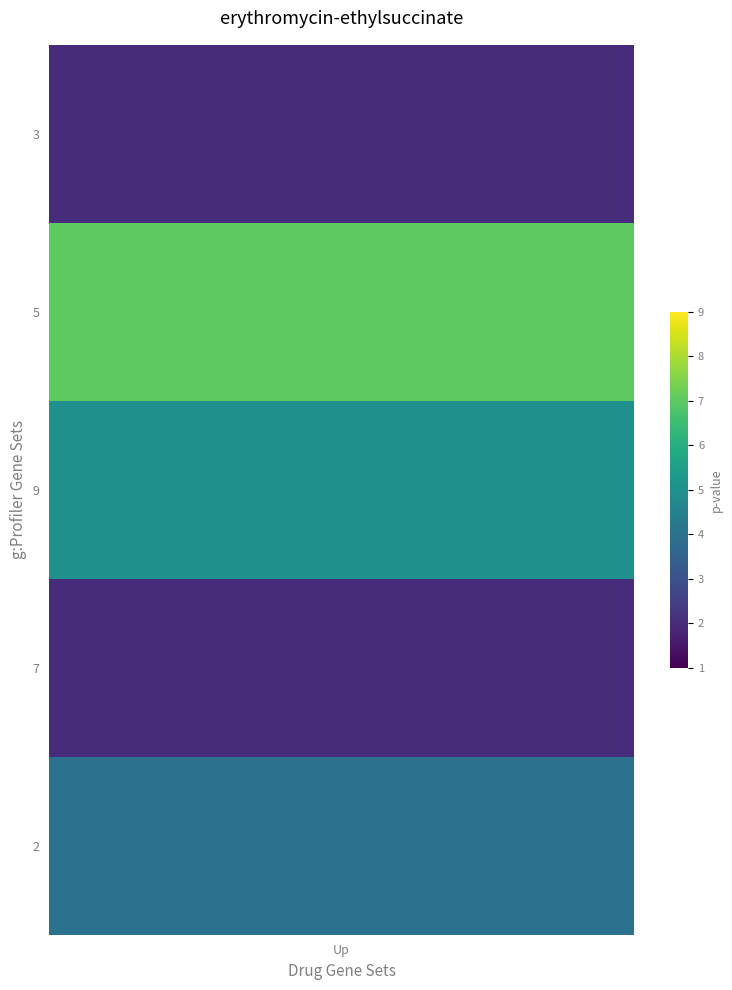

Which series has the widest spread of values?

5